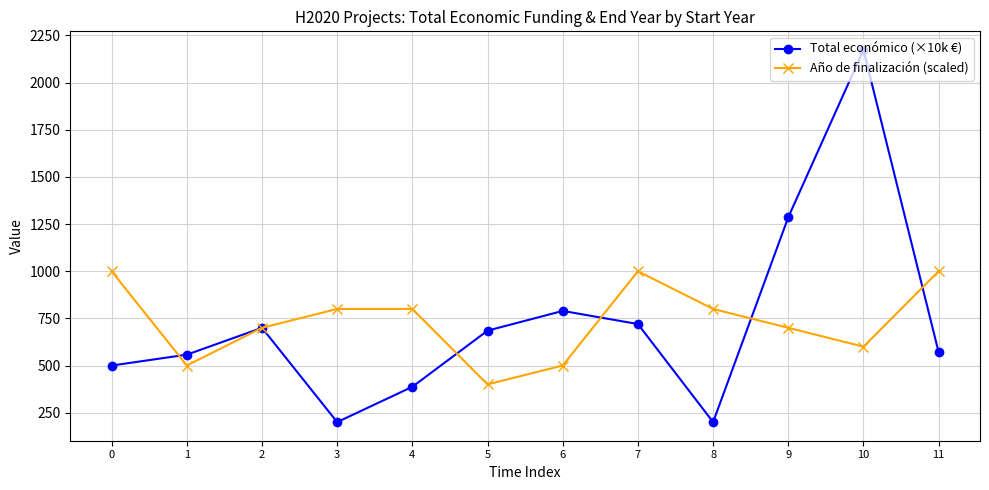

At which category is the sum across all series the highest?

10